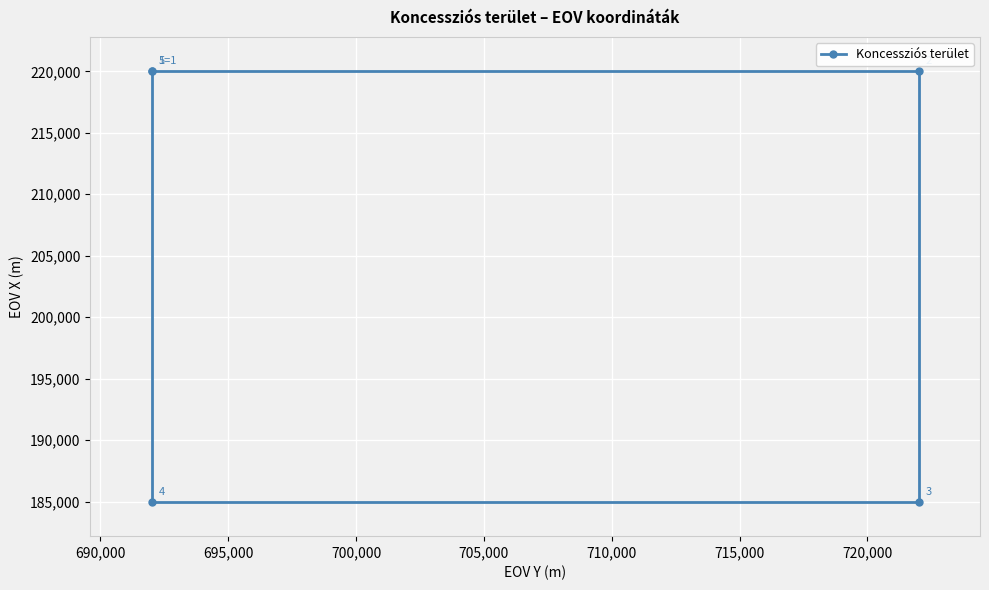

Reading right to left, transcribe all the data shown in this chart.

220000	185000	185000	220000	220000